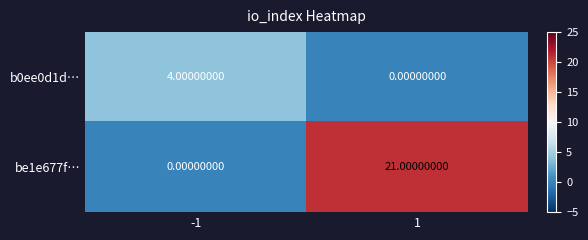

At 1, list the series in order from smallest to largest.

b0ee0d1d…, be1e677f…